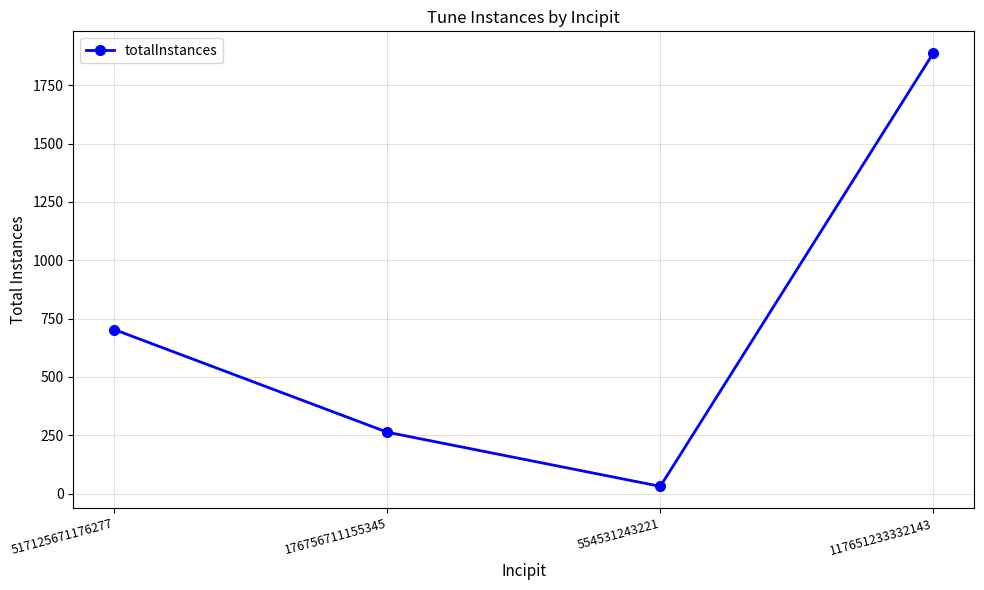

Reading left to right, extract all data points from this chart.

517125671176277=703	176756711155345=263	554531243221=31	117651233332143=1888